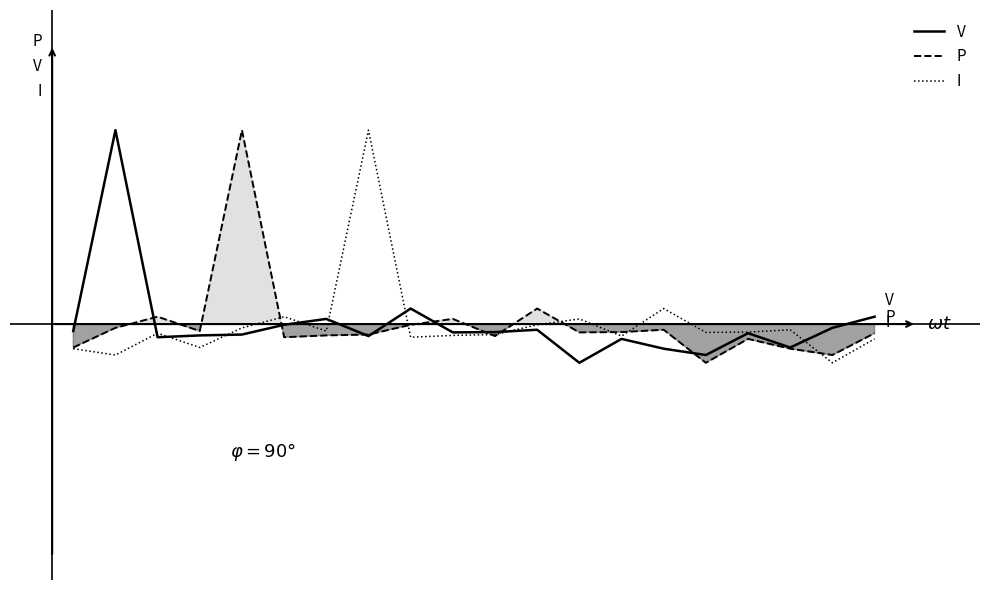

What is the minimum value for I?

-0.2